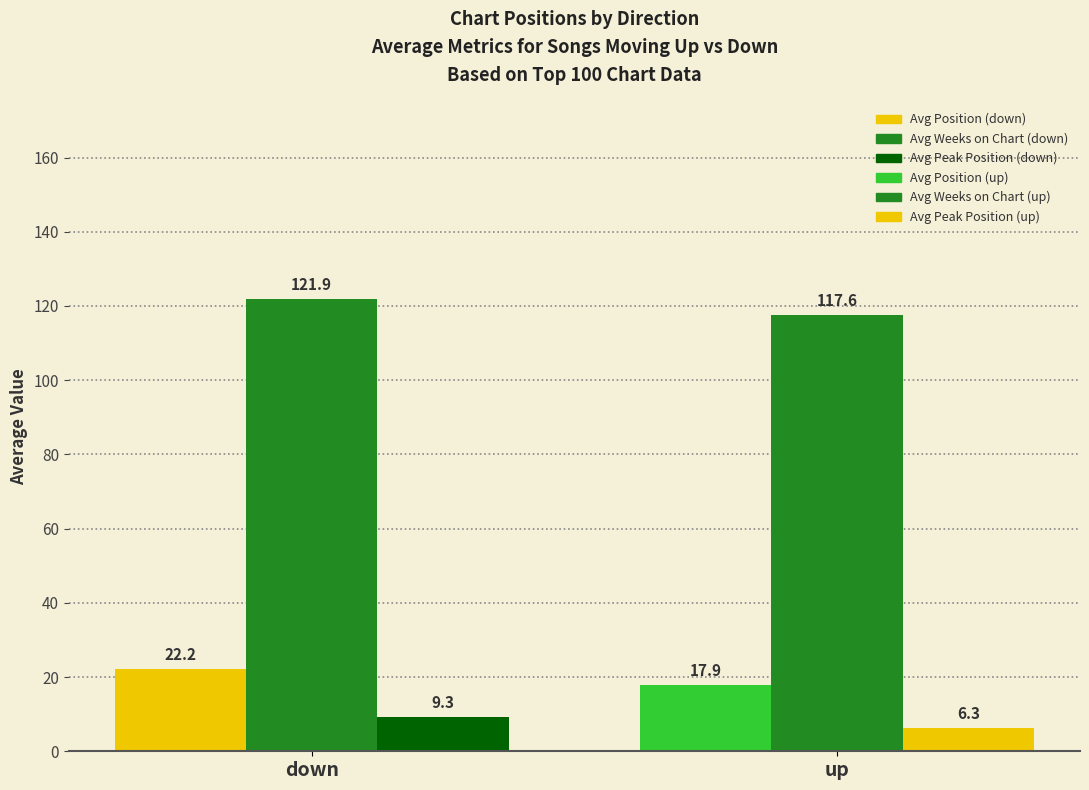

Which series has the largest range (max minus min)?

Avg Position